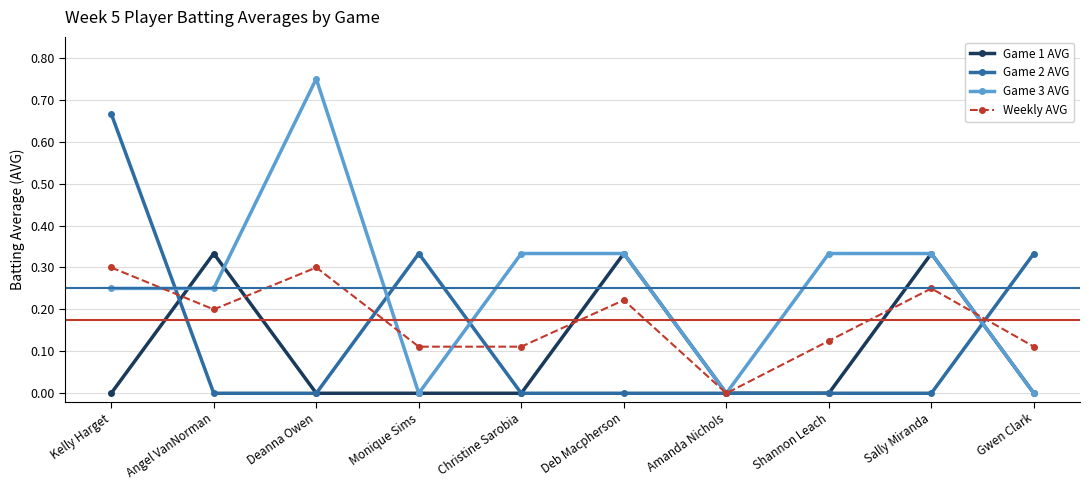

True or false: Weekly AVG has more than 0 points higher than both neighbors.

True